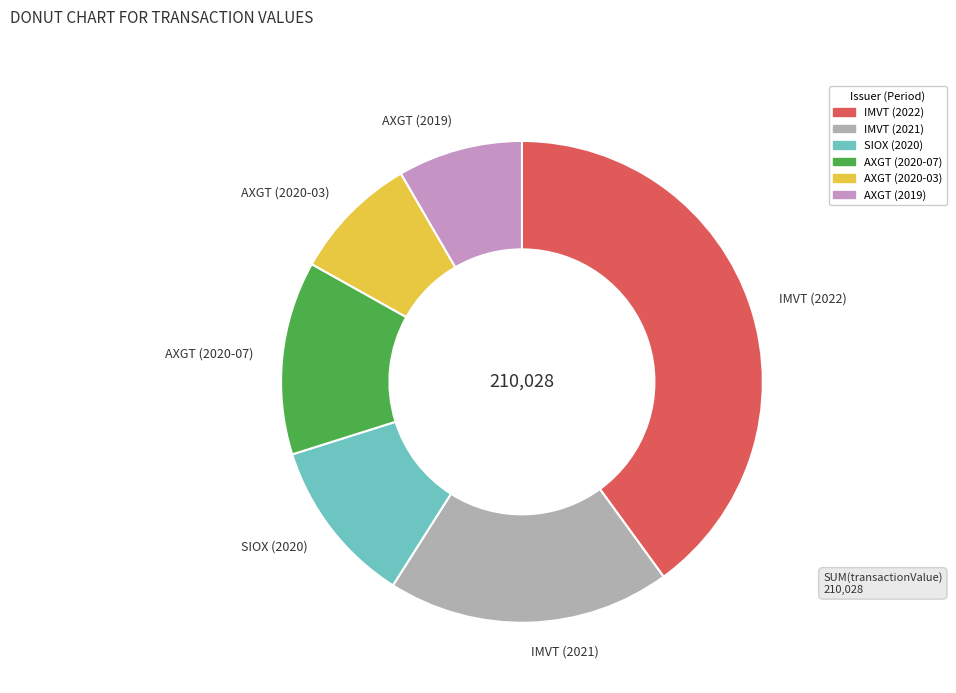

Is it true that IMVT (2022) is 40% of the pie?

True